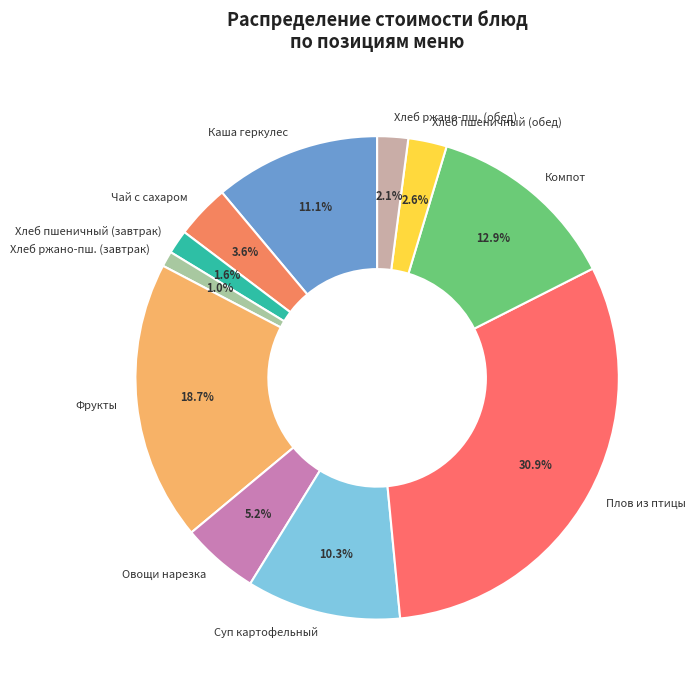

What is the largest slice in the pie chart?

Плов из птицы